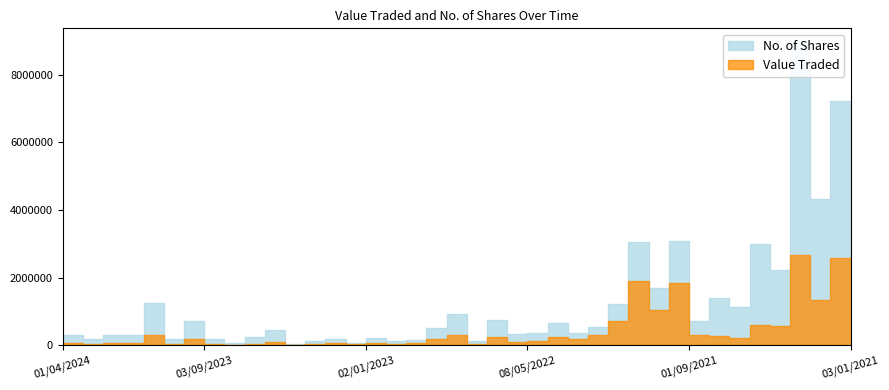

At 08/05/2022, list the series in order from smallest to largest.

Value Traded, No. of Shares